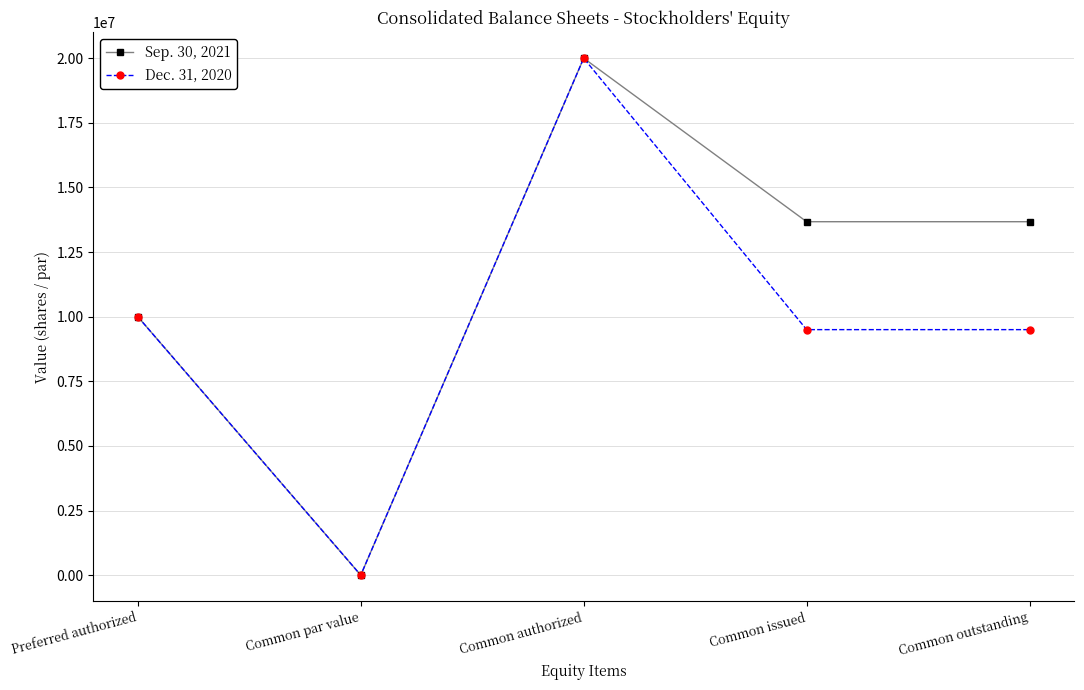

Which series has the largest total across all categories?

Sep. 30, 2021